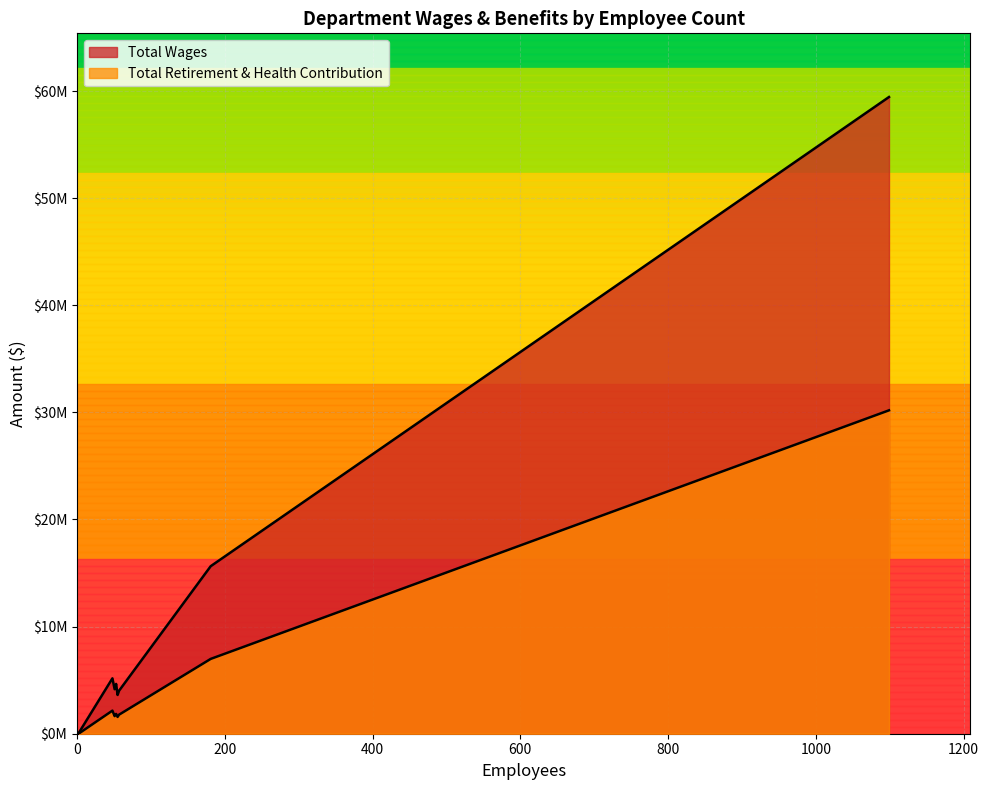

Which series has the widest spread of values?

Total Wages